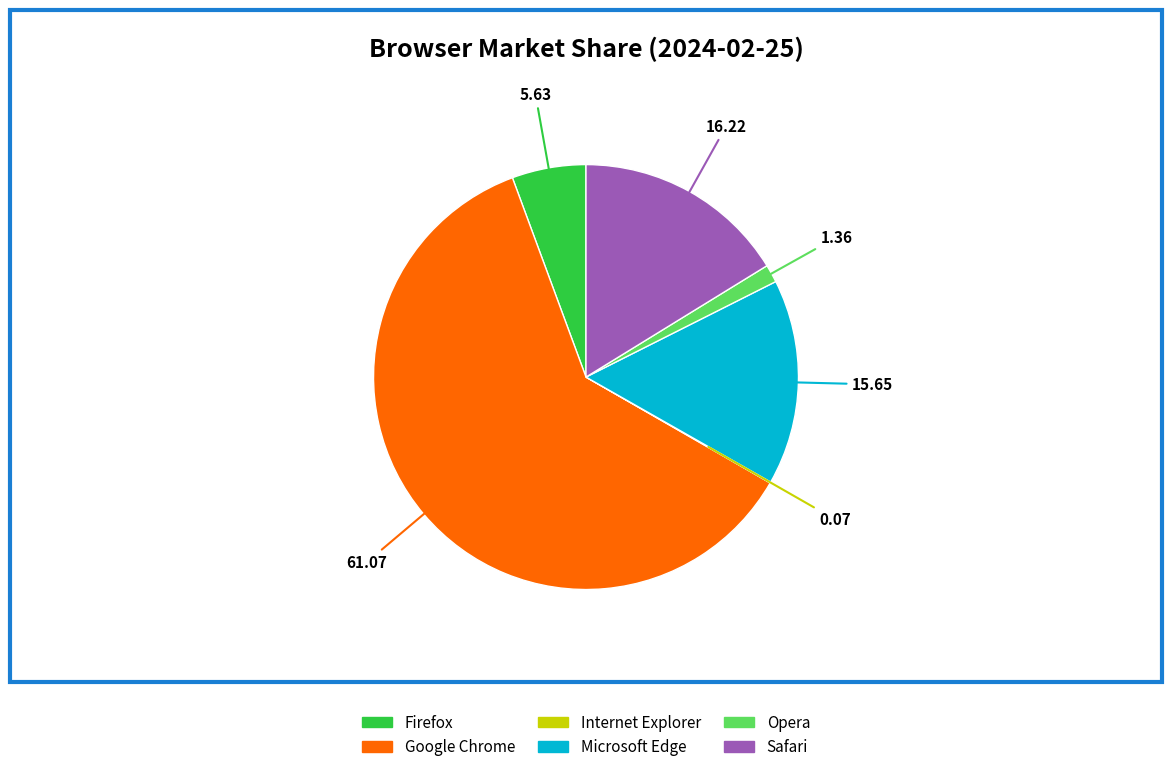

True or false: Opera accounts for 13% of the total.

False